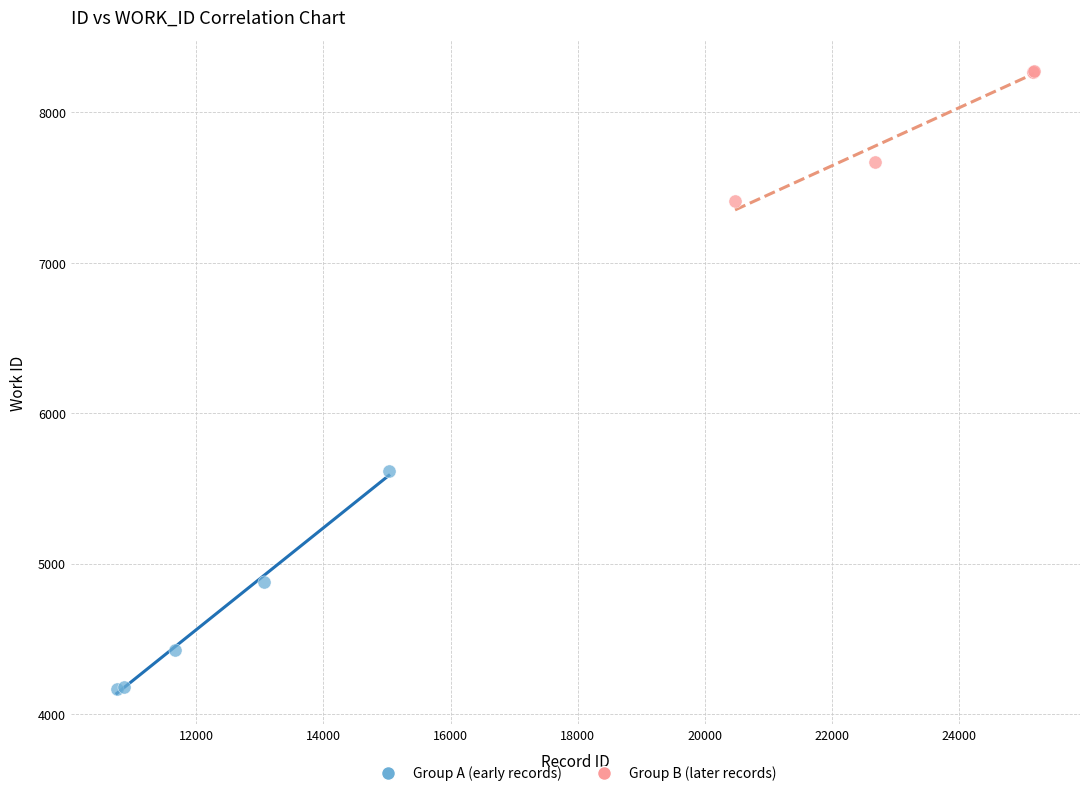

Which series reaches the minimum Y coordinate?

Group A (early records)